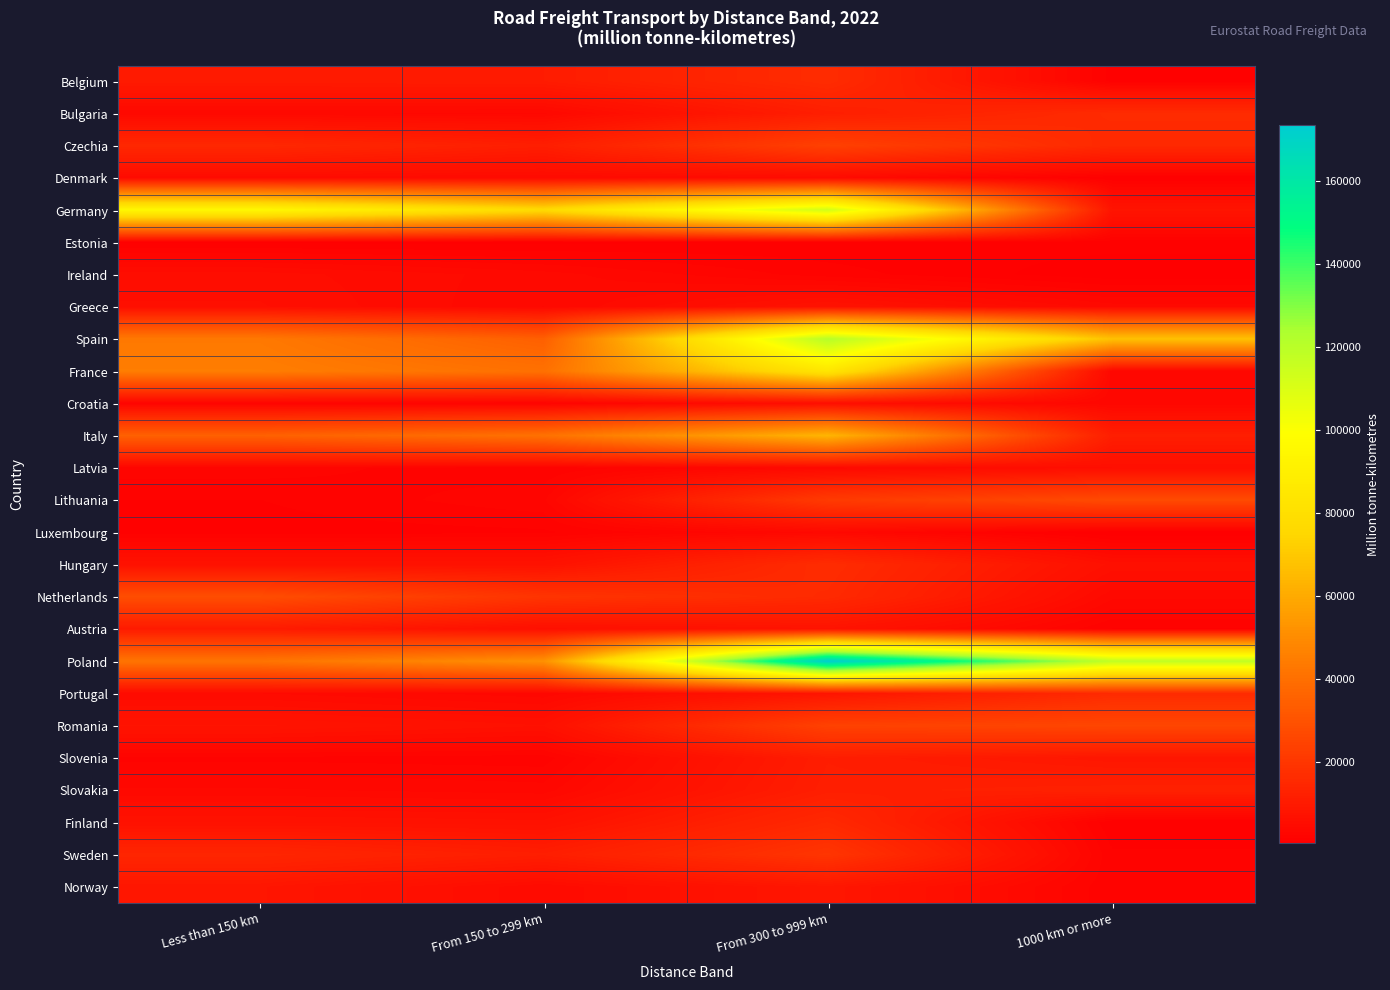

Reading left to right, extract all data points from this chart.

Belgium: Less than 150 km=10273	From 150 to 299 km=10567	From 300 to 999 km=16527	1000 km or more=1443
Bulgaria: Less than 150 km=3815	From 150 to 299 km=3656	From 300 to 999 km=11565	1000 km or more=16155
Czechia: Less than 150 km=15146	From 150 to 299 km=11498	From 300 to 999 km=23848	1000 km or more=15406
Denmark: Less than 150 km=4765	From 150 to 299 km=4486	From 300 to 999 km=4728	1000 km or more=1184
Germany: Less than 150 km=94913	From 150 to 299 km=77069	From 300 to 999 km=113346	1000 km or more=8017
Estonia: Less than 150 km=950	From 150 to 299 km=906	From 300 to 999 km=1242	1000 km or more=1415
Ireland: Less than 150 km=5481	From 150 to 299 km=4116	From 300 to 999 km=2108	1000 km or more=590
Greece: Less than 150 km=5922	From 150 to 299 km=3805	From 300 to 999 km=7301	1000 km or more=4158
Spain: Less than 150 km=43463	From 150 to 299 km=34615	From 300 to 999 km=120923	1000 km or more=67720
France: Less than 150 km=45138	From 150 to 299 km=40683	From 300 to 999 km=84128	1000 km or more=3409
Croatia: Less than 150 km=2326	From 150 to 299 km=2199	From 300 to 999 km=5819	1000 km or more=3287
Italy: Less than 150 km=35090	From 150 to 299 km=40889	From 300 to 999 km=63576	1000 km or more=11542
Latvia: Less than 150 km=2820	From 150 to 299 km=1890	From 300 to 999 km=3941	1000 km or more=5800
Lithuania: Less than 150 km=1776	From 150 to 299 km=2975	From 300 to 999 km=21666	1000 km or more=27340
Luxembourg: Less than 150 km=1426	From 150 to 299 km=1653	From 300 to 999 km=3835	1000 km or more=439
Hungary: Less than 150 km=7174	From 150 to 299 km=7110	From 300 to 999 km=16703	1000 km or more=6290
Netherlands: Less than 150 km=28280	From 150 to 299 km=19291	From 300 to 999 km=15789	1000 km or more=3994
Austria: Less than 150 km=10336	From 150 to 299 km=6252	From 300 to 999 km=7675	1000 km or more=1755
Poland: Less than 150 km=41934	From 150 to 299 km=51825	From 300 to 999 km=173327	1000 km or more=118021
Portugal: Less than 150 km=4491	From 150 to 299 km=3402	From 300 to 999 km=8184	1000 km or more=15956
Romania: Less than 150 km=7974	From 150 to 299 km=6538	From 300 to 999 km=24127	1000 km or more=25712
Slovenia: Less than 150 km=2276	From 150 to 299 km=2082	From 300 to 999 km=11180	1000 km or more=8732
Slovakia: Less than 150 km=3925	From 150 to 299 km=3454	From 300 to 999 km=11599	1000 km or more=12458
Finland: Less than 150 km=7151	From 150 to 299 km=6744	From 300 to 999 km=15303	1000 km or more=1166
Sweden: Less than 150 km=14352	From 150 to 299 km=11393	From 300 to 999 km=19622	1000 km or more=1910
Norway: Less than 150 km=8658	From 150 to 299 km=4538	From 300 to 999 km=8968	1000 km or more=1907